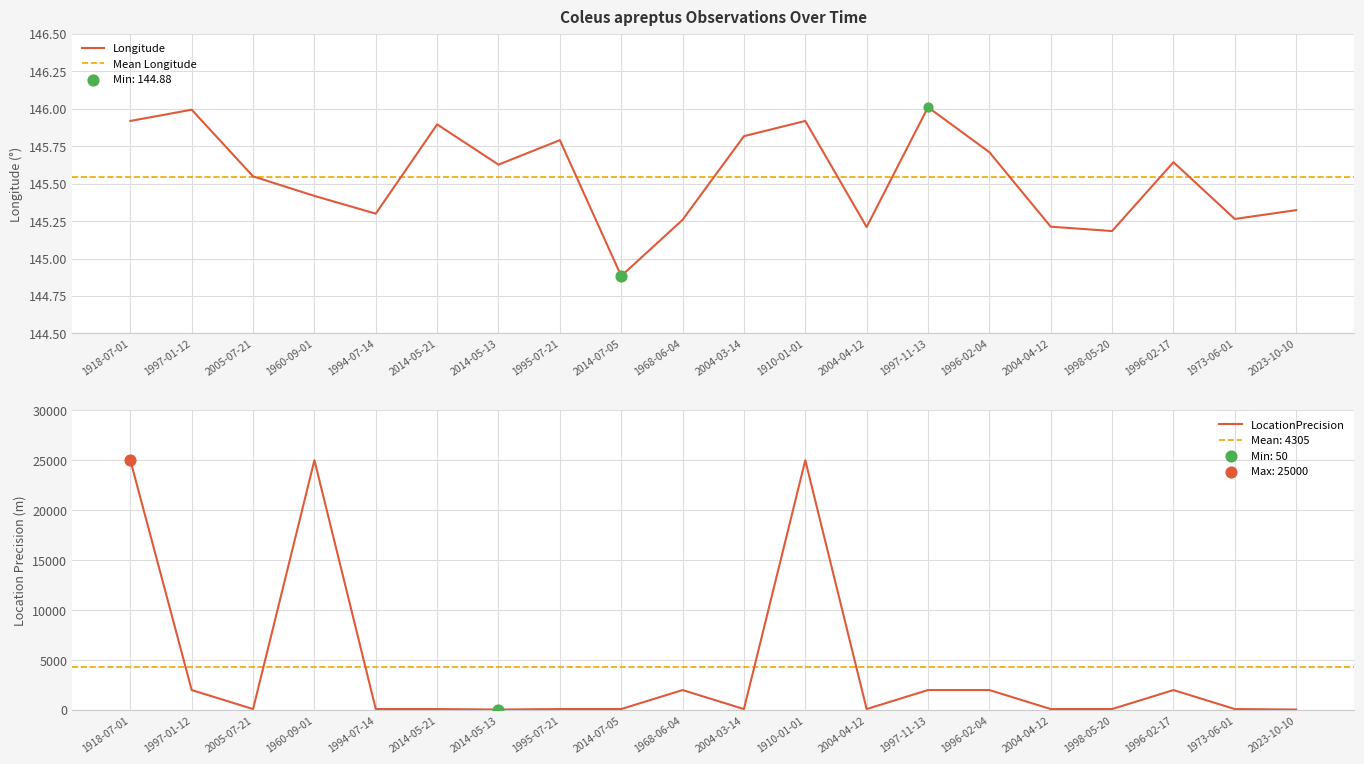

Is the value of LocationPrecision at 1960-09-01 greater than the value of Longitude at 1960-09-01?

Yes